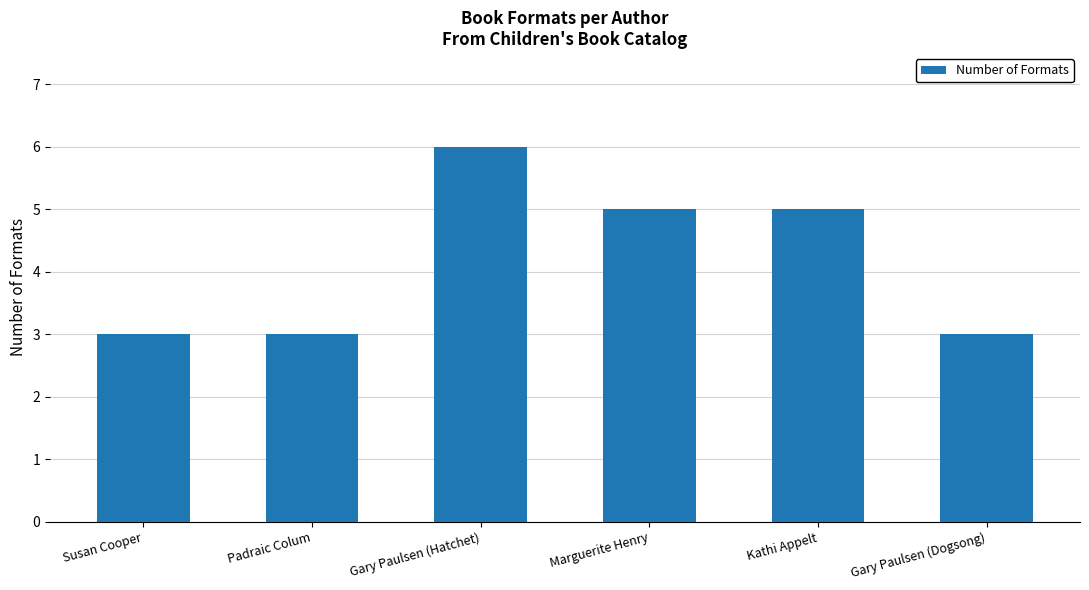

Approximately how many times larger is the value at Susan Cooper compared to Padraic Colum?

1.0